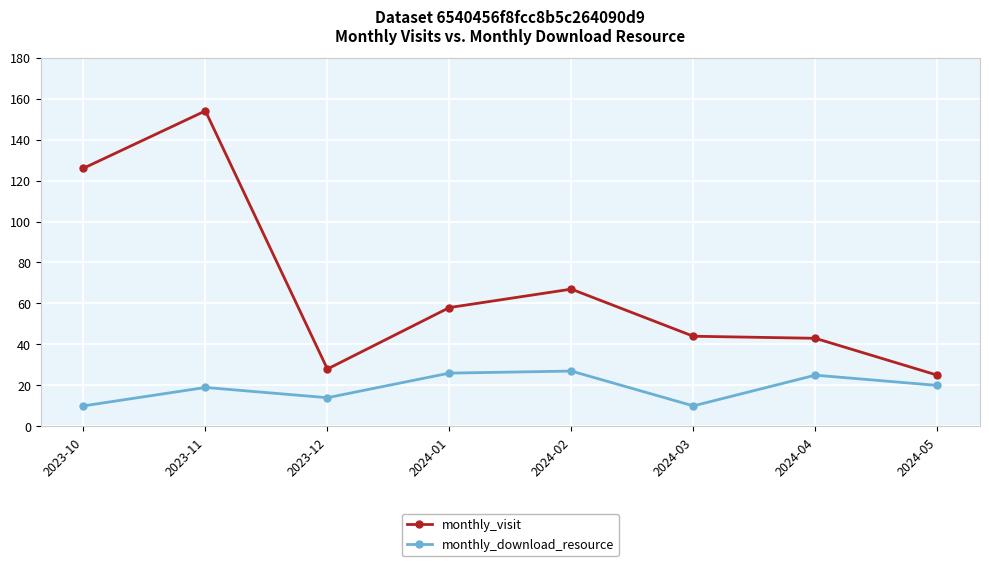

What is the value of the monthly_download_resource point at the 1st from the left?

10